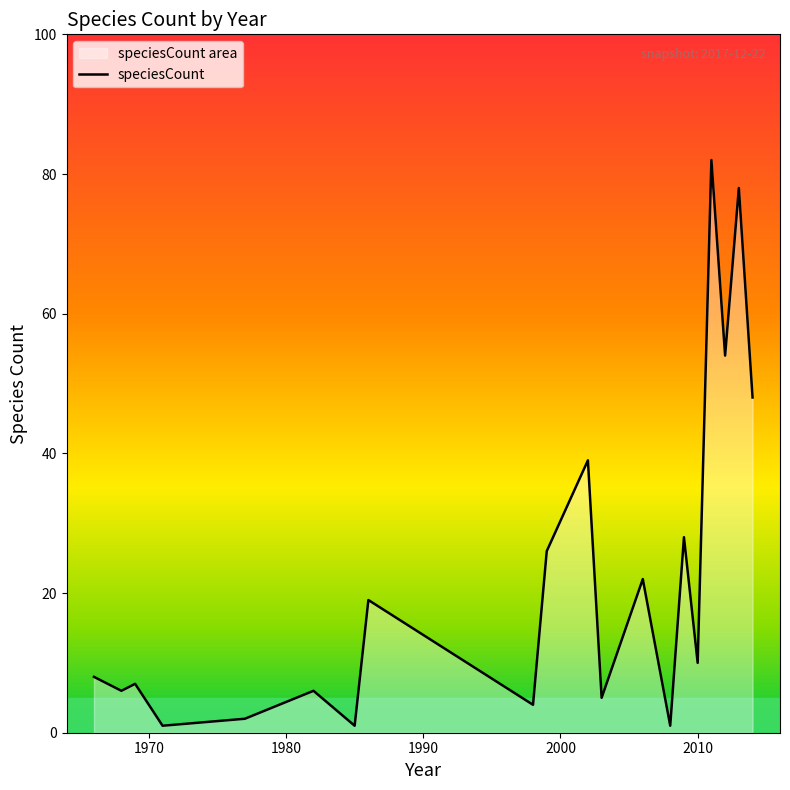

What is the difference between the maximum and minimum values?

81